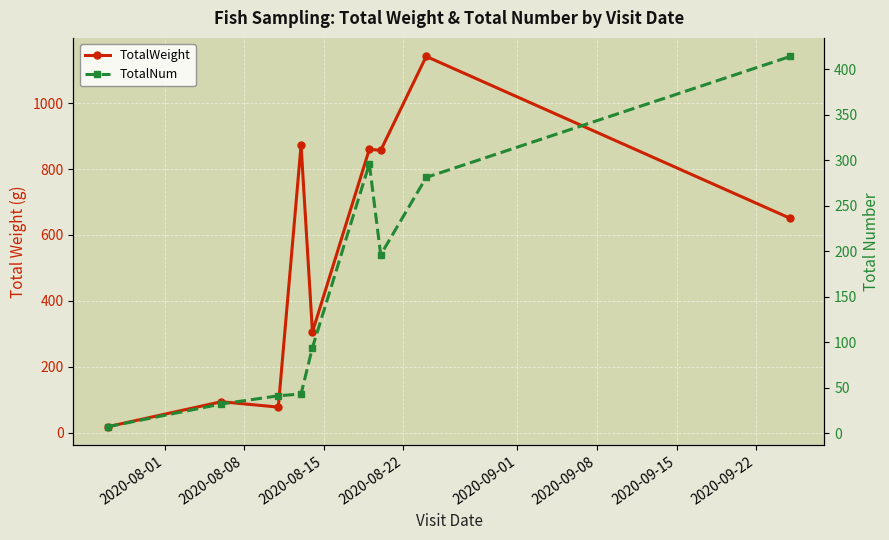

True or false: TotalNum and TotalWeight intersect in this chart.

False